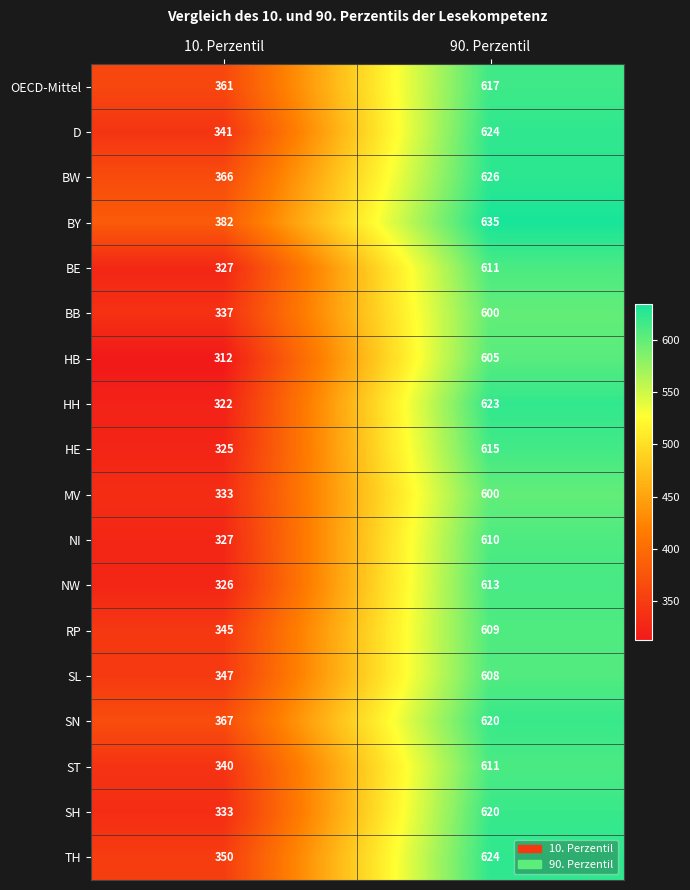

List the labels in order of BY value, smallest first.

10. Perzentil, 90. Perzentil